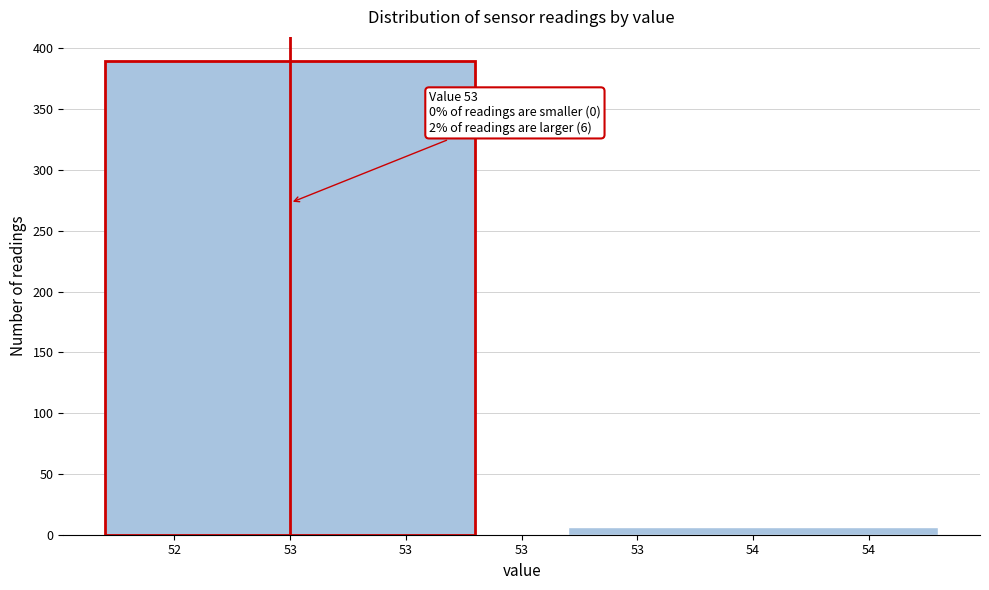

Reading right to left, extract all data points from this chart.

54=6	53=390